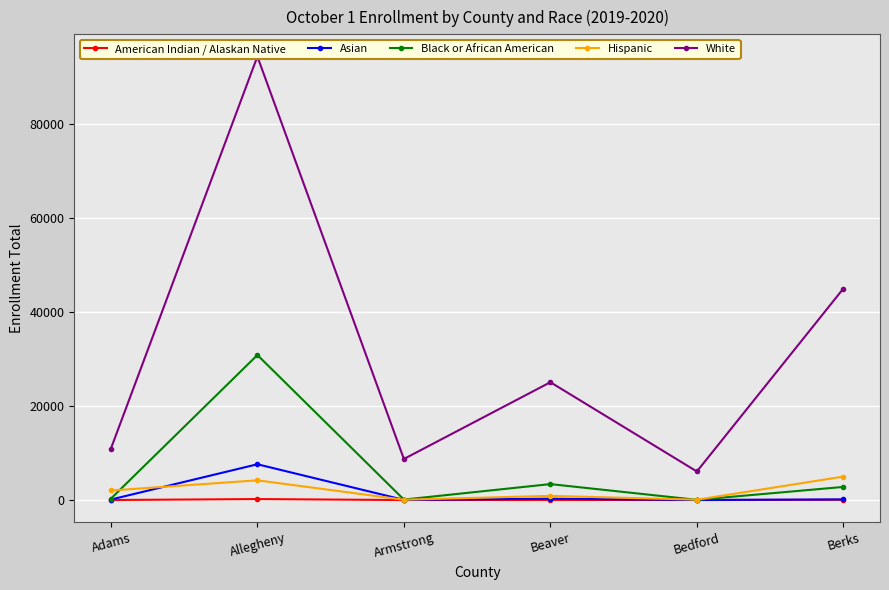

True or false: Black or African American and White cross at least once.

False